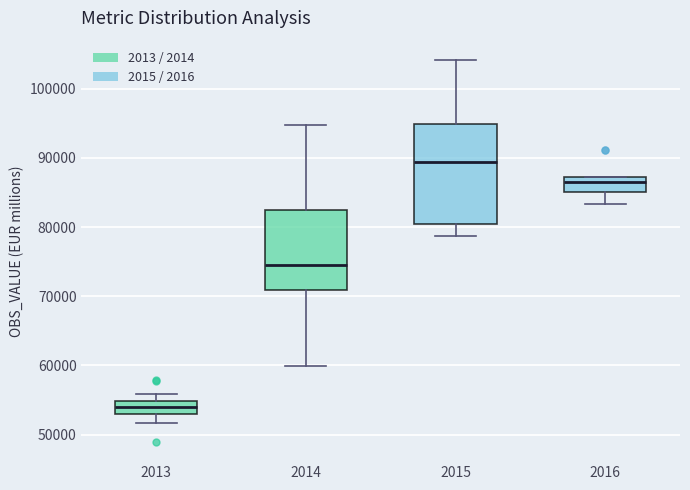

Where does the median line of the box at x = 2015 sit on the y-axis? The values are not printed on the chart, so give them approximately, as read against the axis.

89000